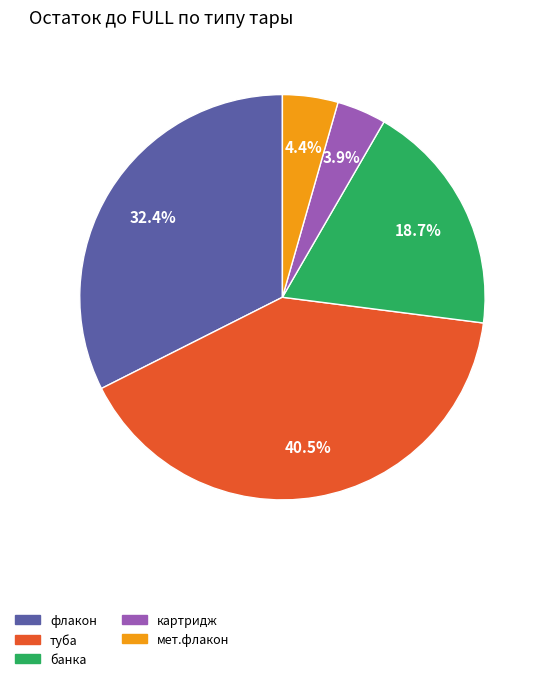

Is there any slice that represents more than half of the pie?

No